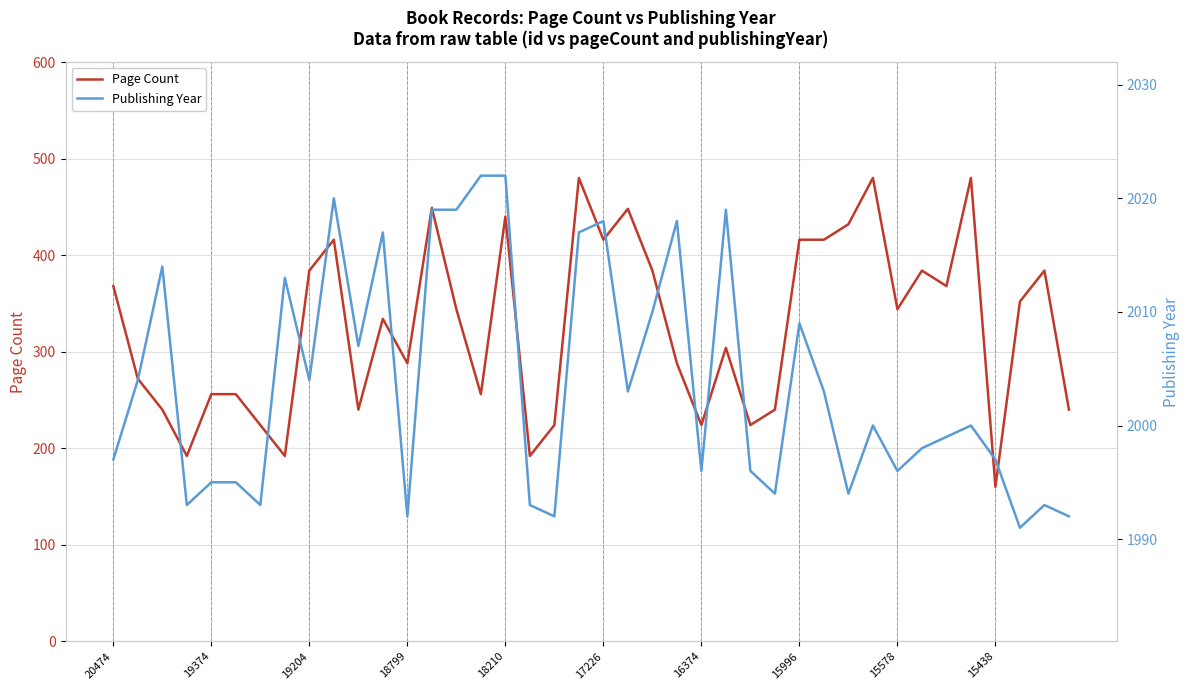

What is the highest value of the Page Count series?

480